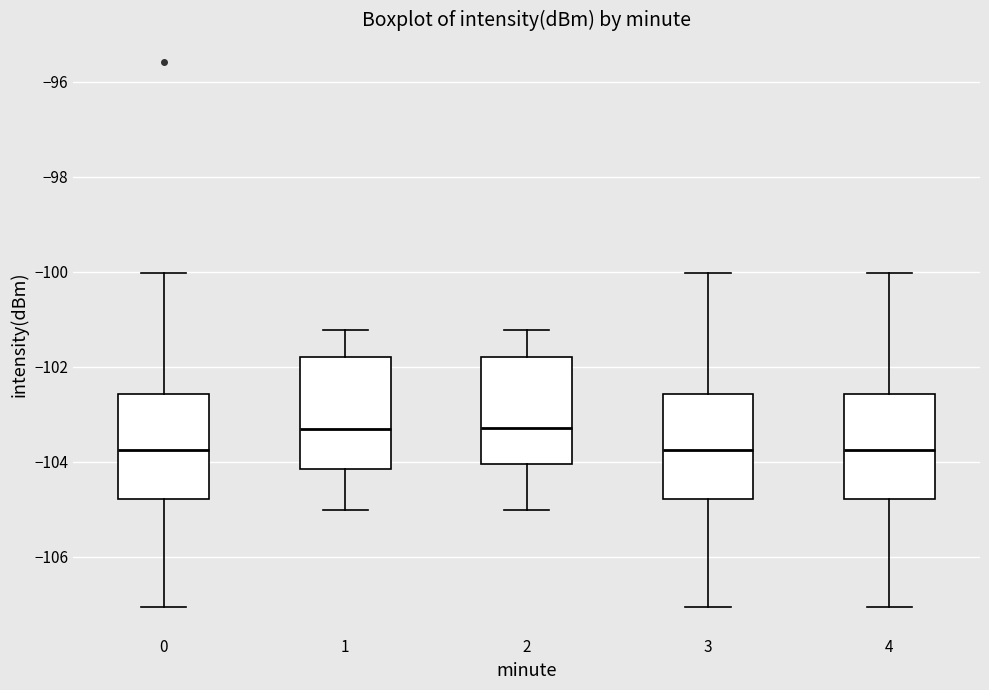

Reading left to right, read every box against the y-axis: the position of its median line, the range the box covers, and the ends of its whiskers. The values are not printed on the chart, so give them approximately, as read against the axis.

0: median -103.8, box -104.8 to -102.6, whiskers -107.0 to -100.0
1: median -103.4, box -104.2 to -101.8, whiskers -105.0 to -101.2
2: median -103.2, box -104.0 to -101.8, whiskers -105.0 to -101.2
3: median -103.8, box -104.8 to -102.6, whiskers -107.0 to -100.0
4: median -103.8, box -104.8 to -102.6, whiskers -107.0 to -100.0